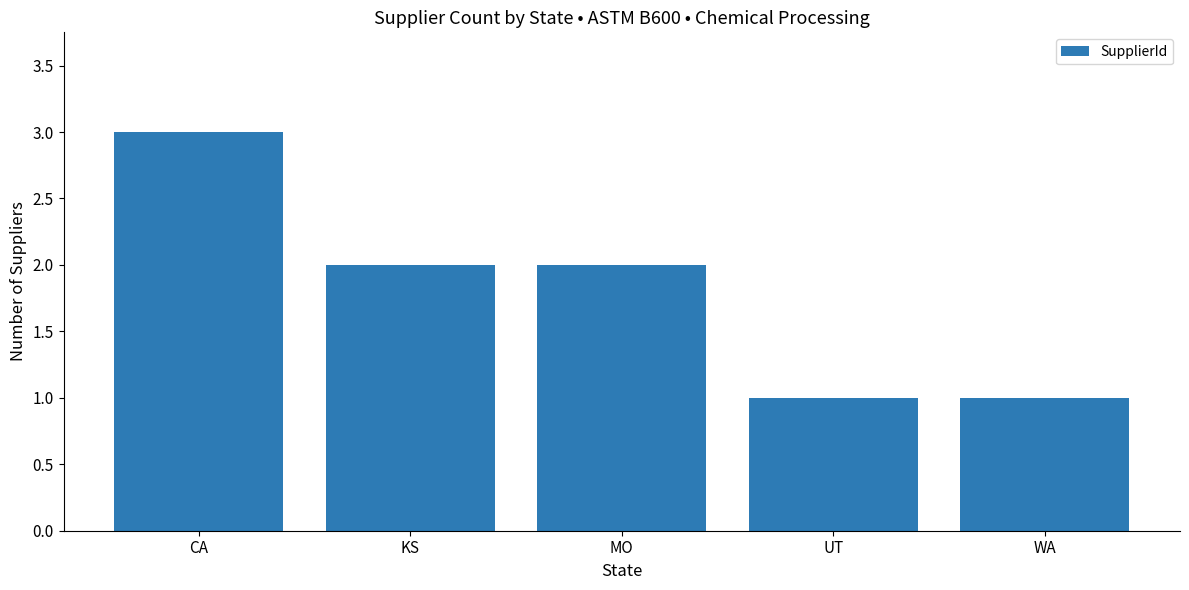

True or false: the data shows 1 at MO.

False